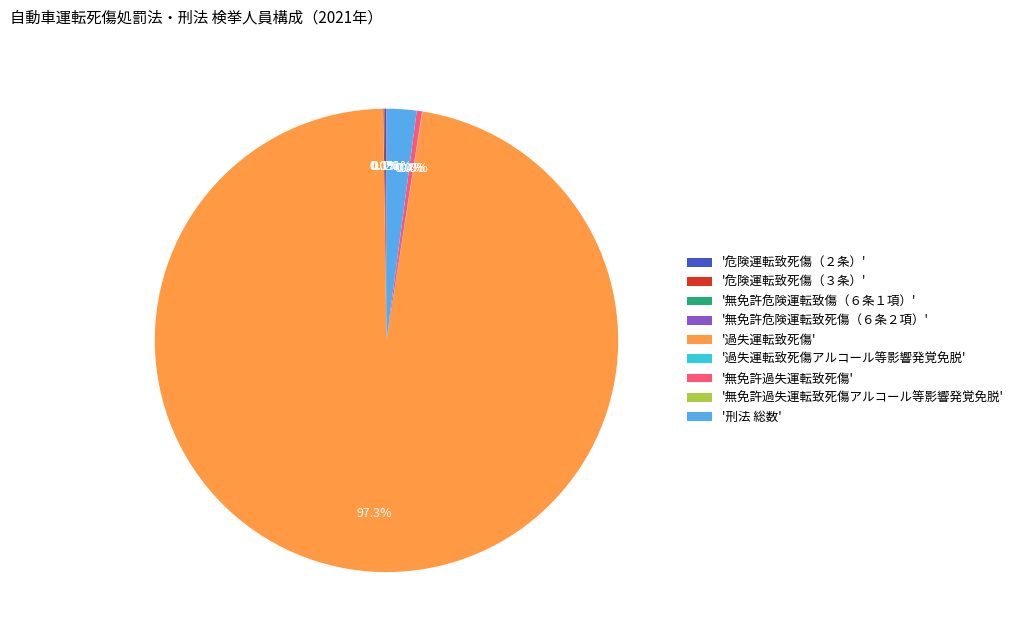

Which slice is the largest?

'過失運転致死傷'